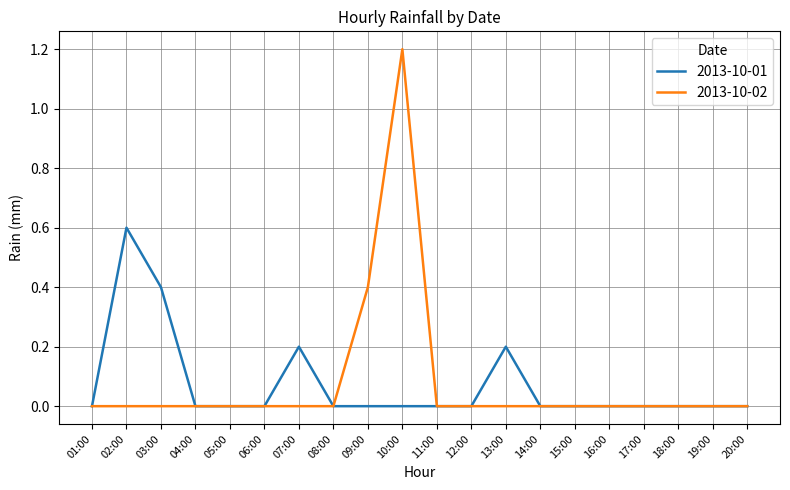

Between 03:00 and 10:00, which series saw the biggest shift?

2013-10-02